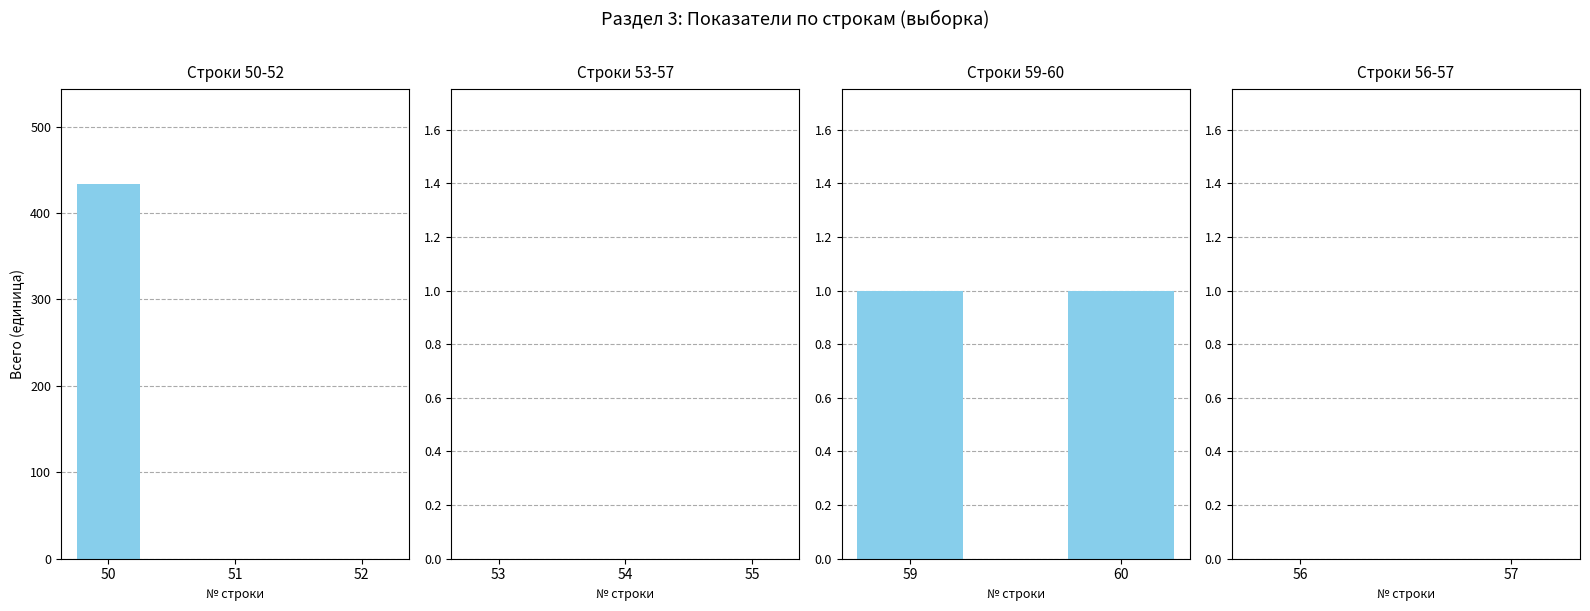

Which category has the lowest value in the Всего series?

51